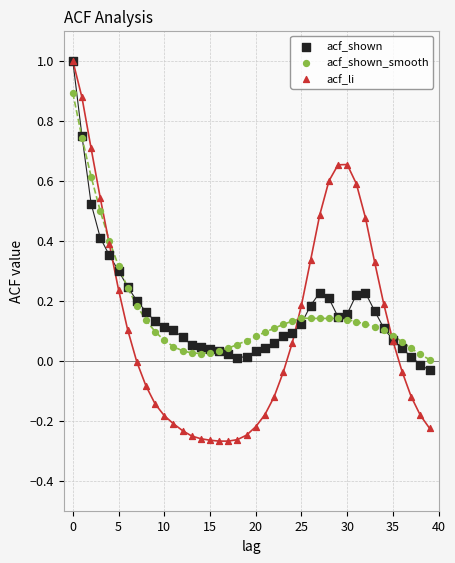

Which series has the largest Y range (max minus min)?

acf_li